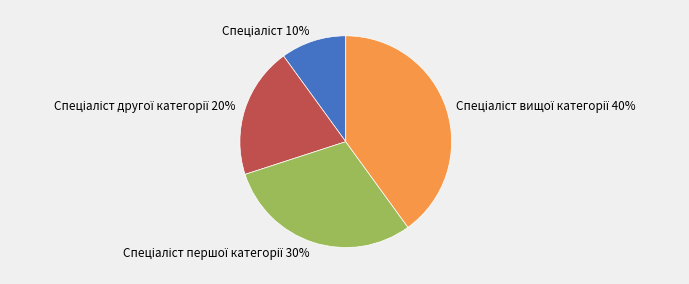

To the nearest percent, what is the difference between the largest and smallest slice percentages?

30%